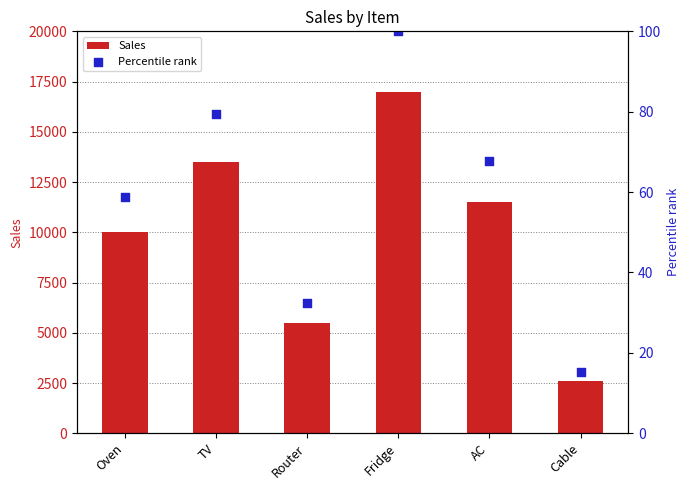

What is the total value across all series at Oven?

10058.8